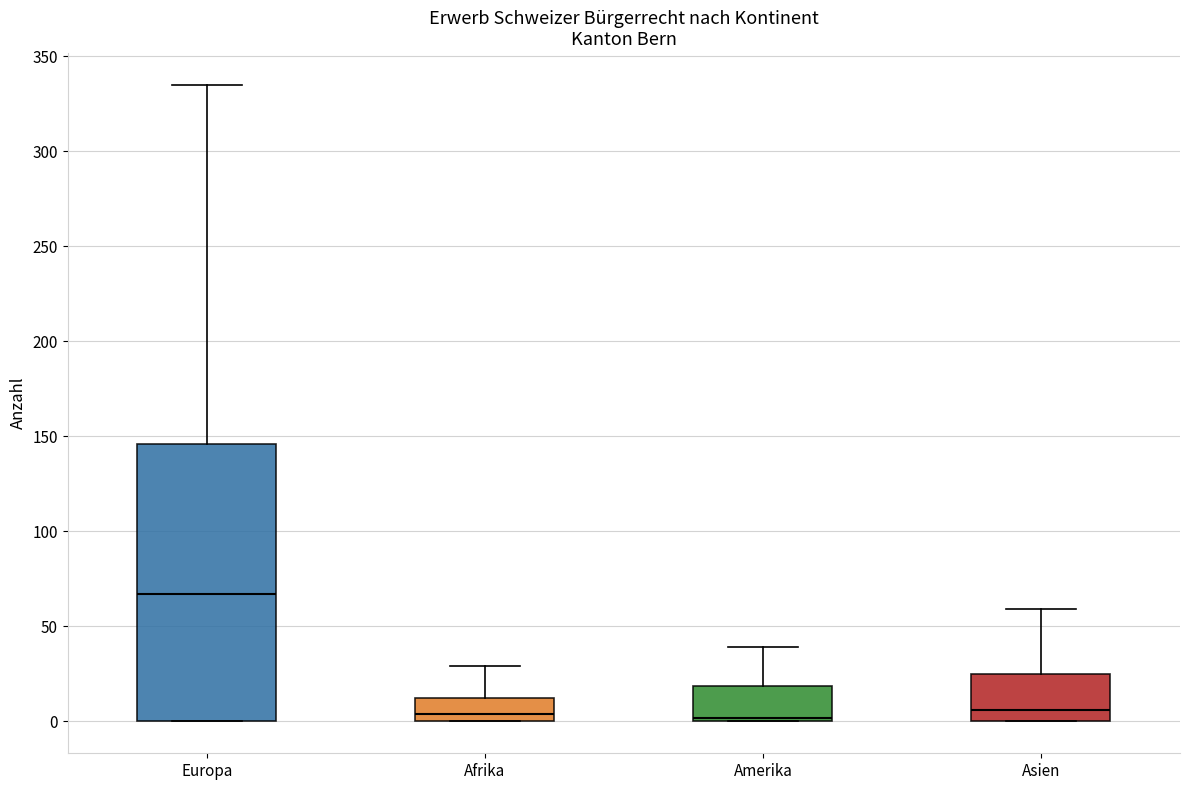

Which box's median line is the highest?

Europa